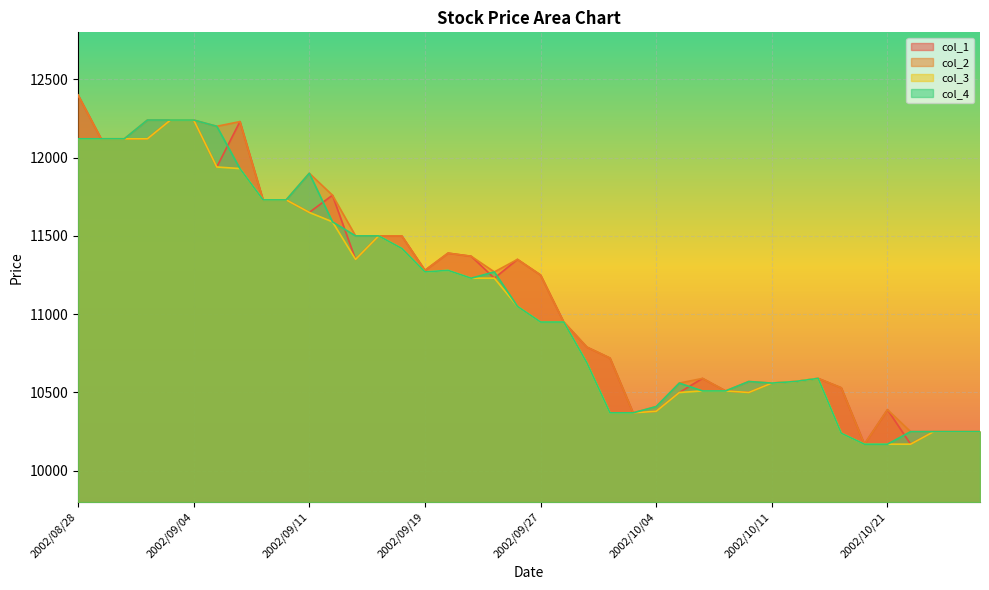

In col_1, how many points are lower than both neighbors (excluding endpoints)?

9